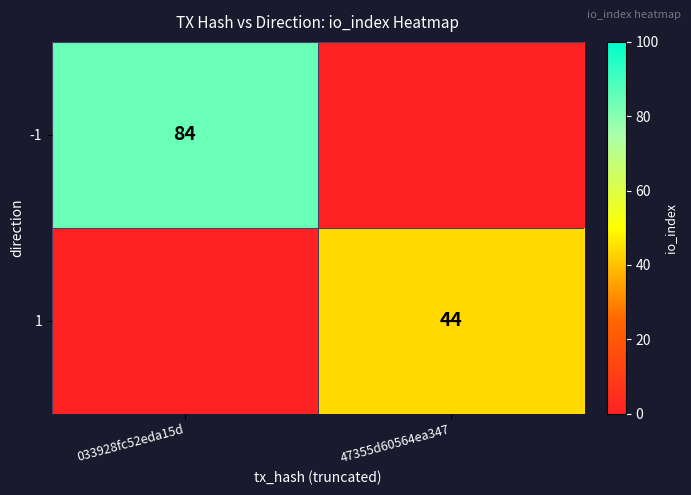

Is it true that -1 equals 84 at 033928fc52eda15d?

True